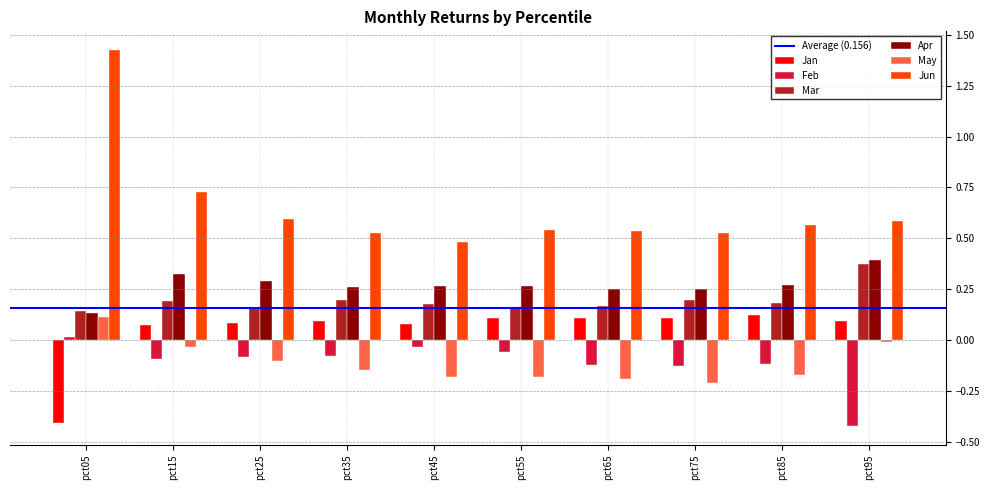

The value of Mar at pct55 is 0.2. True or false?

True